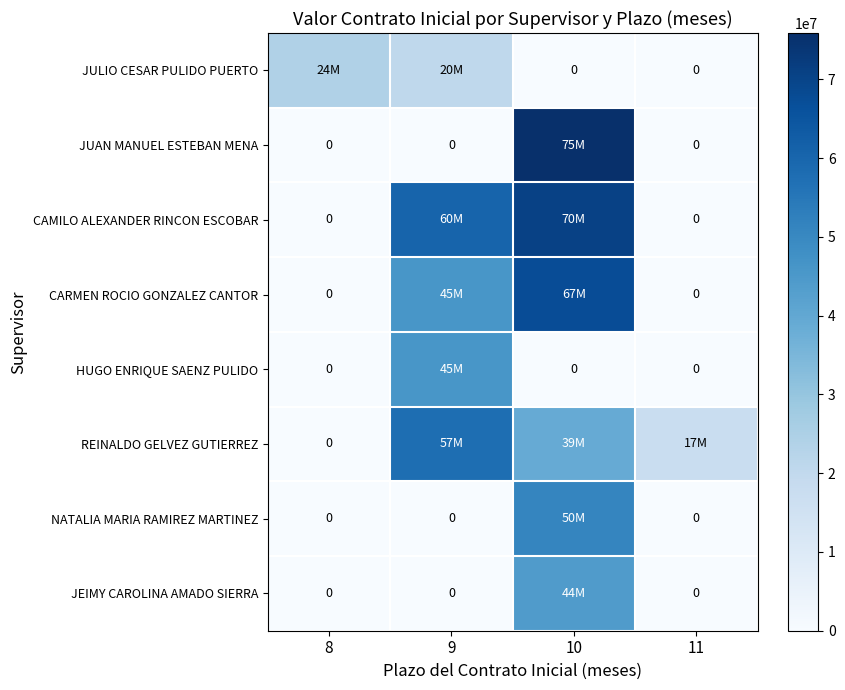

What is the sum of all JULIO CESAR PULIDO PUERTO values?

44696000